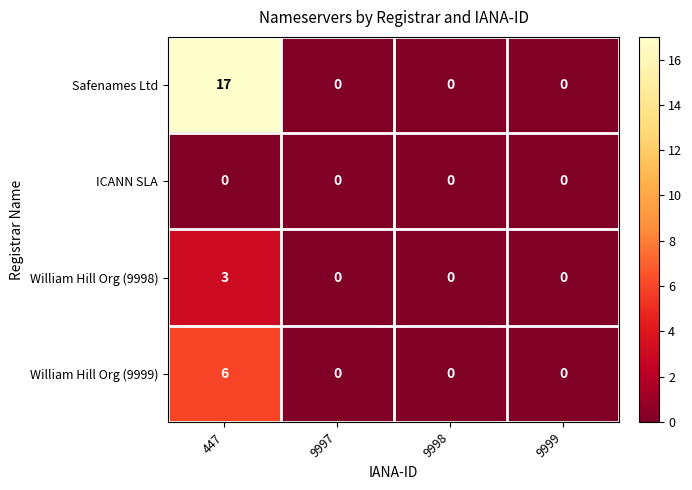

Reading left to right, extract all data points from this chart.

Safenames Ltd: 17	0	0	0
ICANN SLA: 0	0	0	0
William Hill Org (9998): 3	0	0	0
William Hill Org (9999): 6	0	0	0